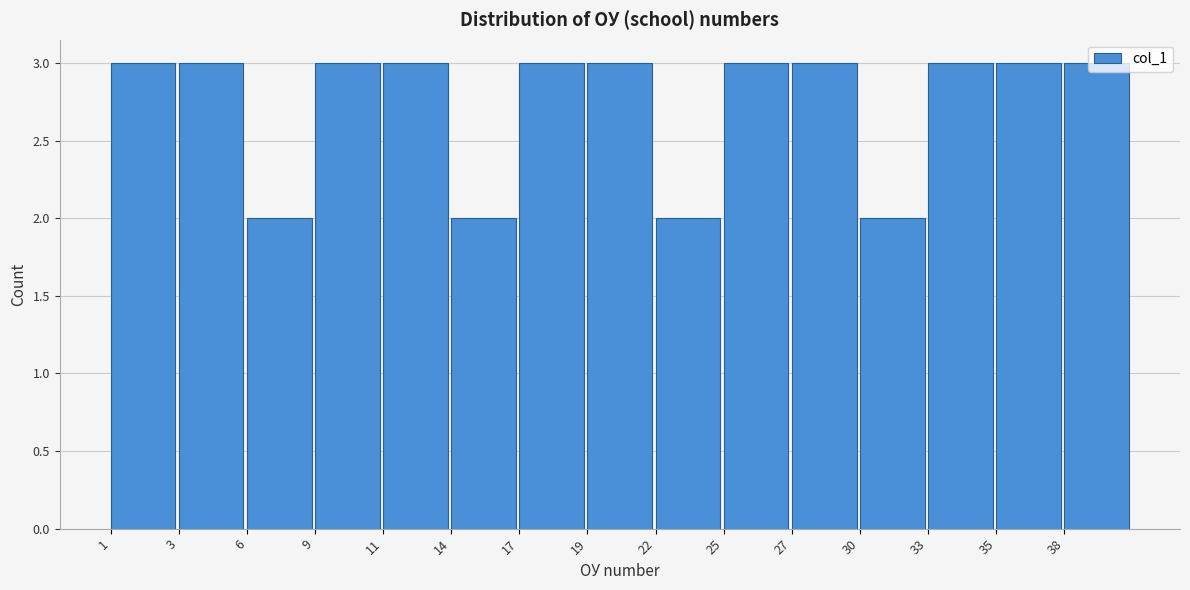

The chart shows a value of 2 at 19. True or false?

False